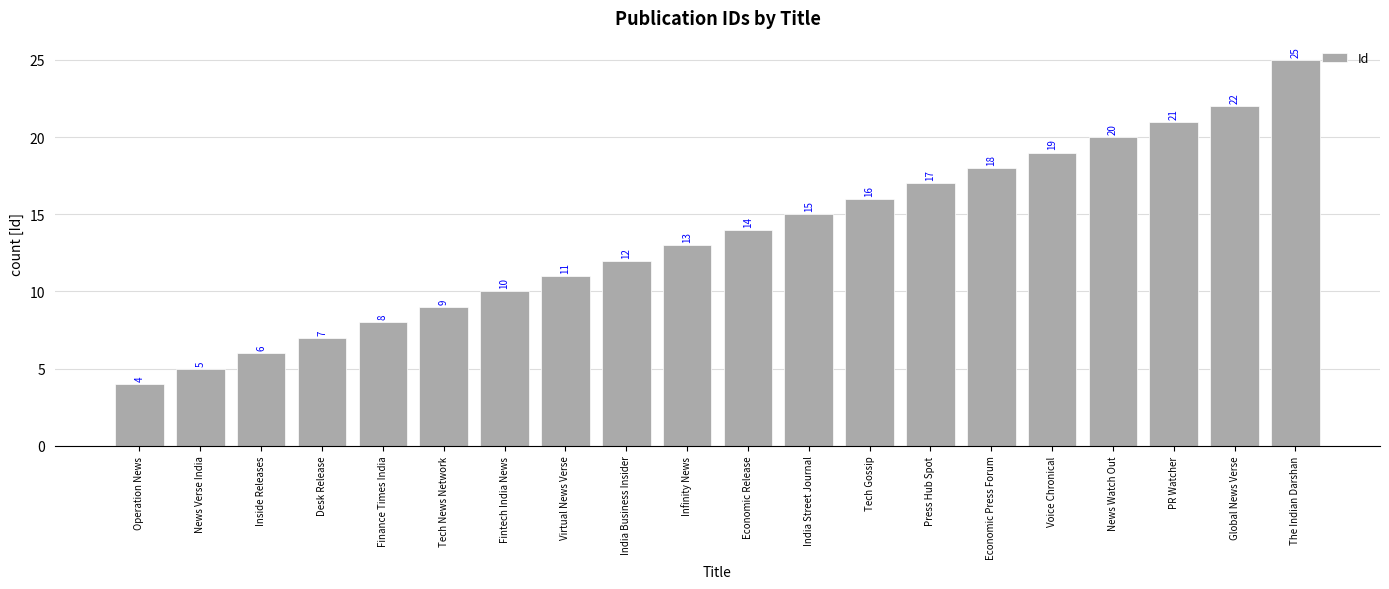

At which label is the value closest to 14?

Economic Release